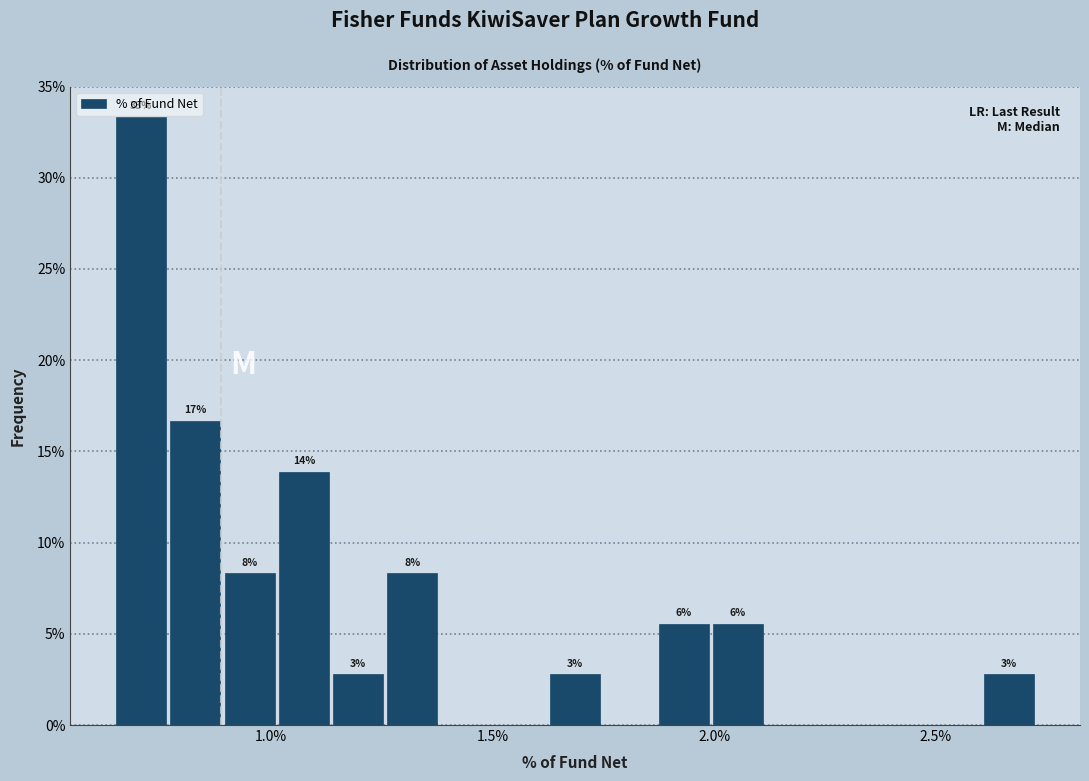

Read against the x-axis, roughly where is the centre of the tallest bar?

0.70